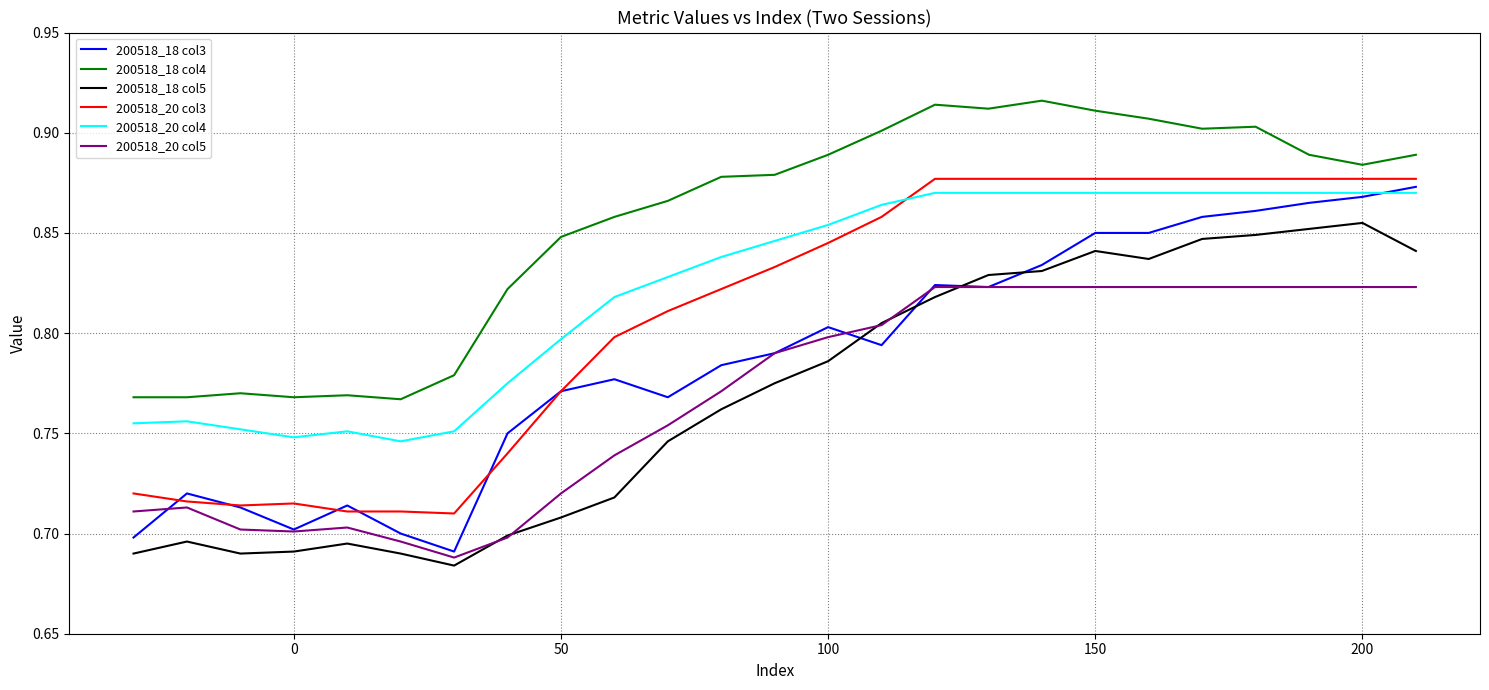

Which series has the largest total across all categories?

200518_18 col4